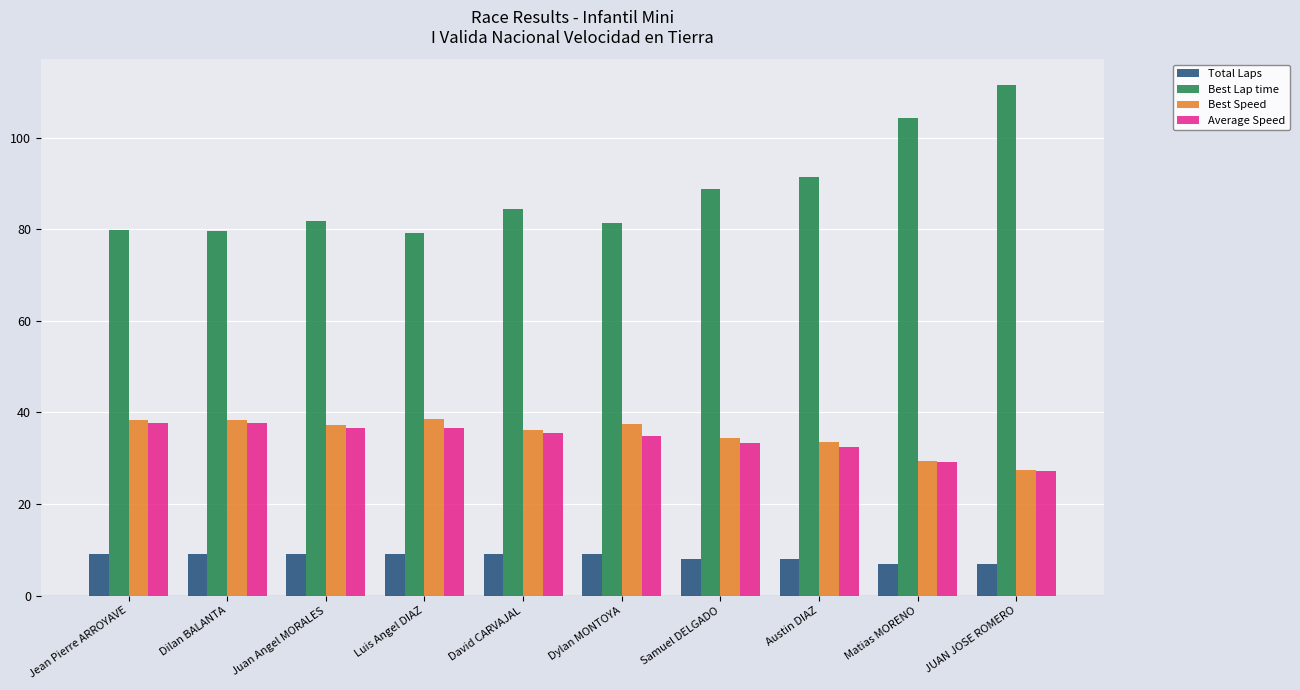

What is the label of the 4th bar from the right?

Samuel DELGADO